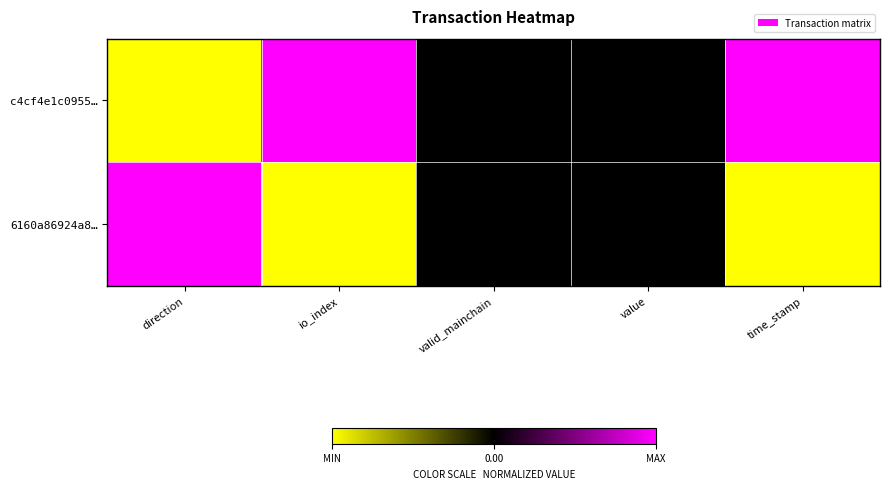

How many categories are shown in the chart?

5